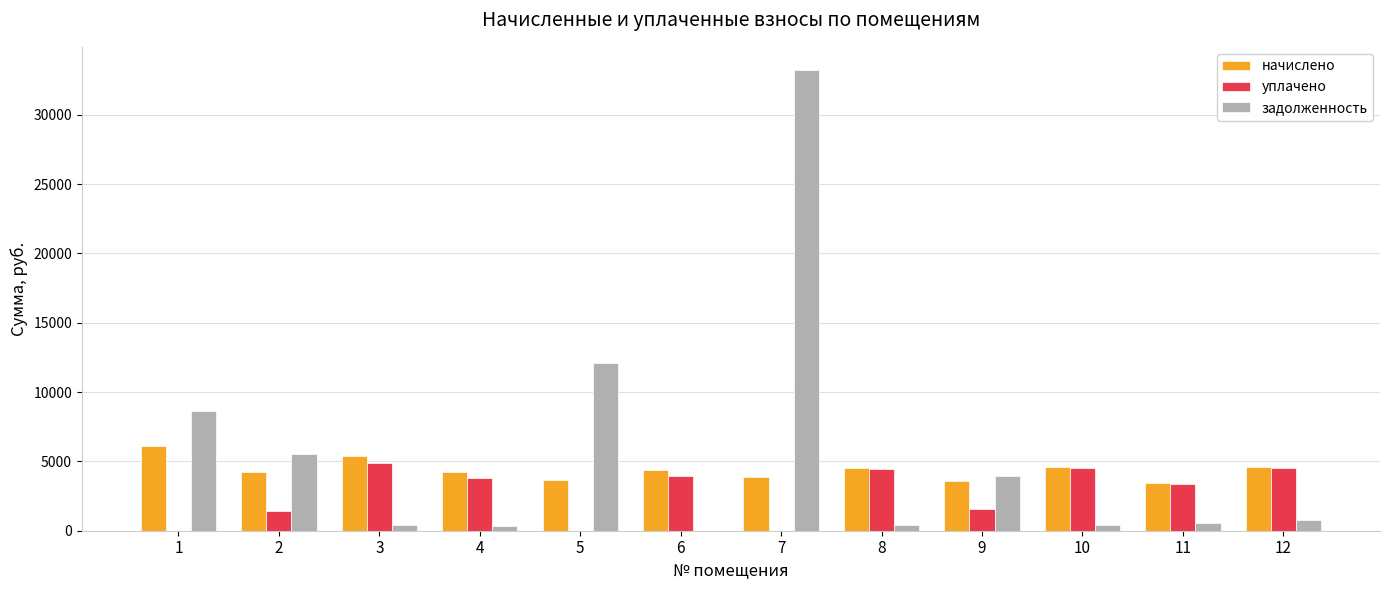

Between 5 and 7, which series saw the biggest shift?

задолженность